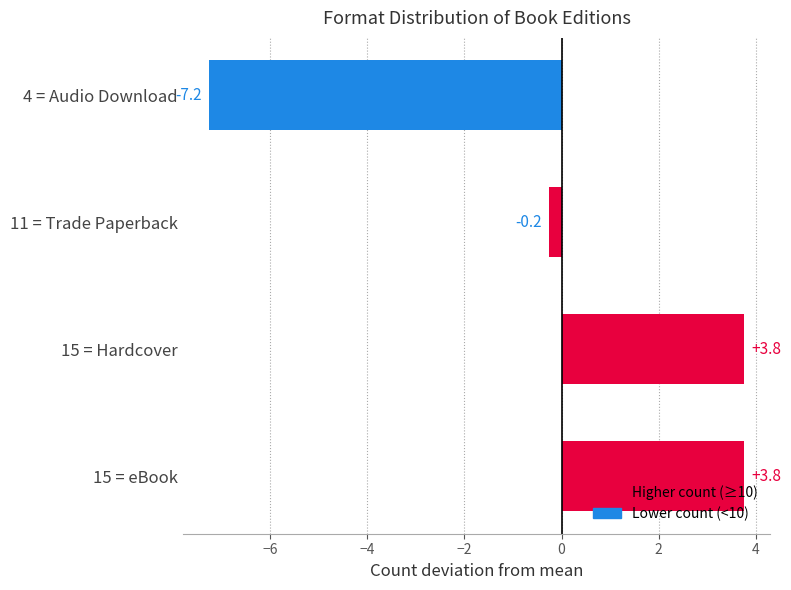

How many values are above zero?

2